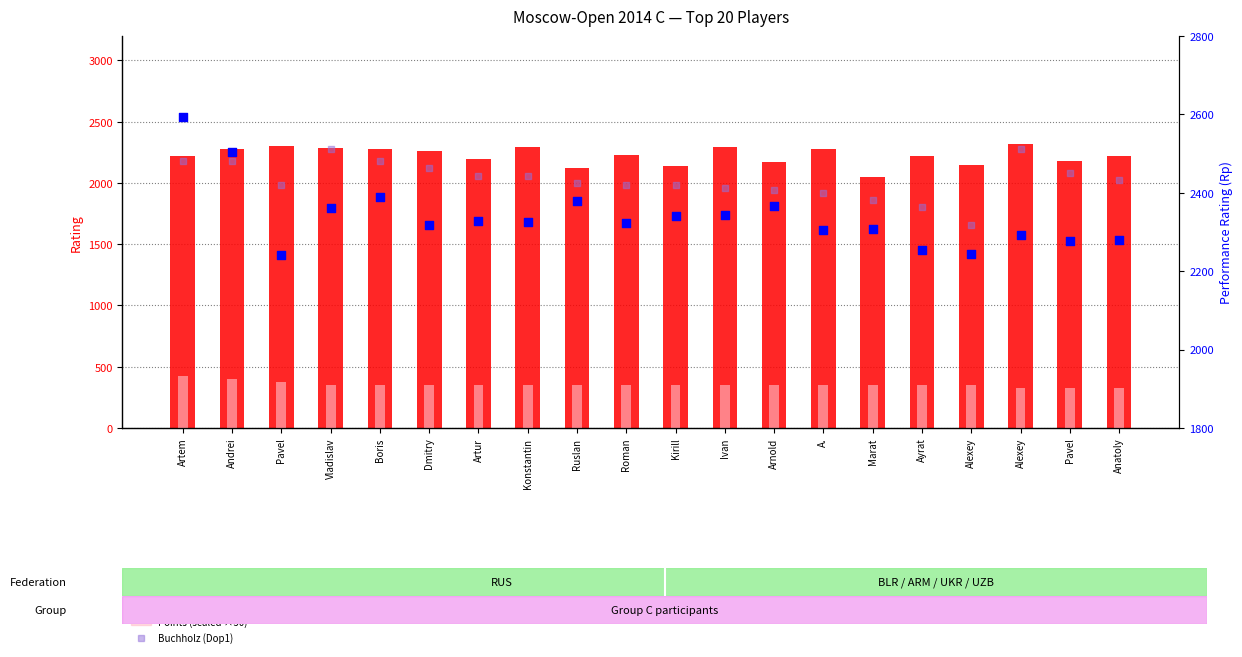

Which series reaches the minimum Y coordinate?

Buchholz (Dop1)